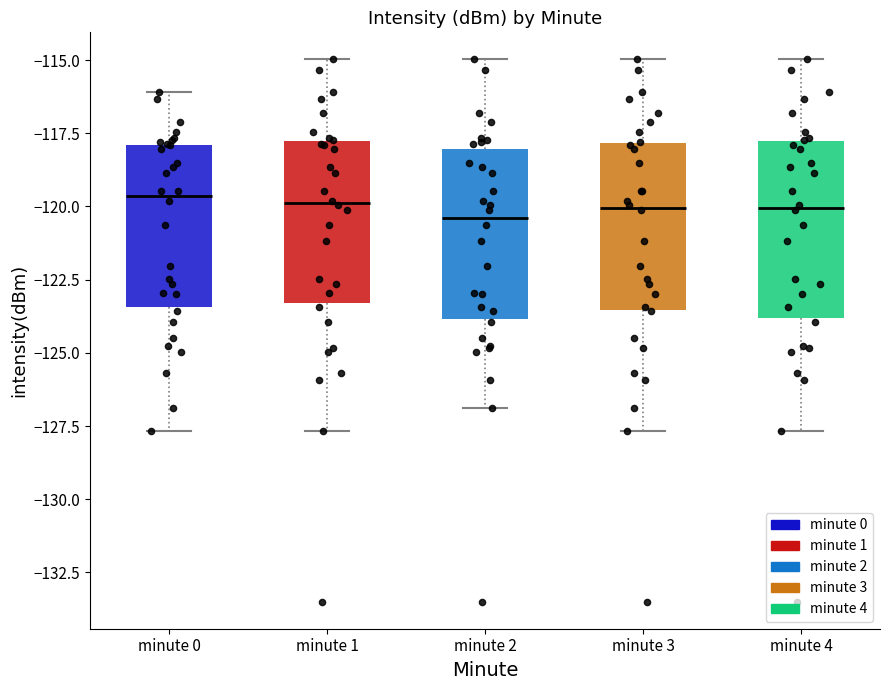

Reading left to right, transcribe this box plot: for each box, give where its median line is, the range the box spans, and where its two whiskers end, as read against the y-axis. The values are not printed on the chart, so give them approximately, as read against the axis.

minute 0: median -119.5, box -123.5 to -118.0, whiskers -127.5 to -116.0
minute 1: median -120.0, box -123.5 to -118.0, whiskers -127.5 to -115.0
minute 2: median -120.5, box -124.0 to -118.0, whiskers -127.0 to -115.0
minute 3: median -120.0, box -123.5 to -118.0, whiskers -127.5 to -115.0
minute 4: median -120.0, box -124.0 to -118.0, whiskers -127.5 to -115.0